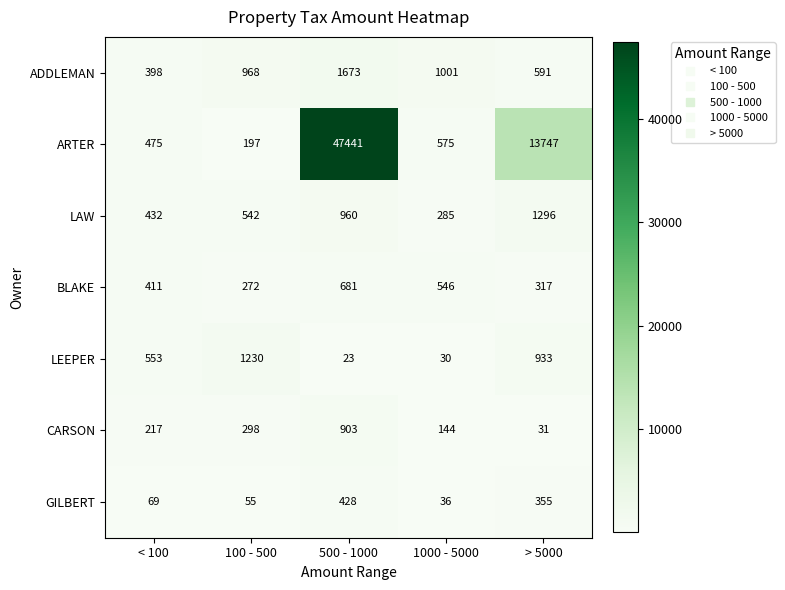

Which category has the highest value across all series?

500 - 1000